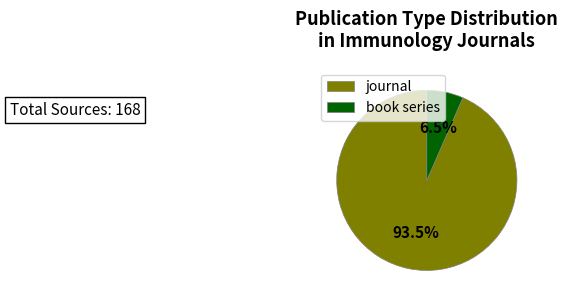

Which has a higher value, journal or book series?

journal